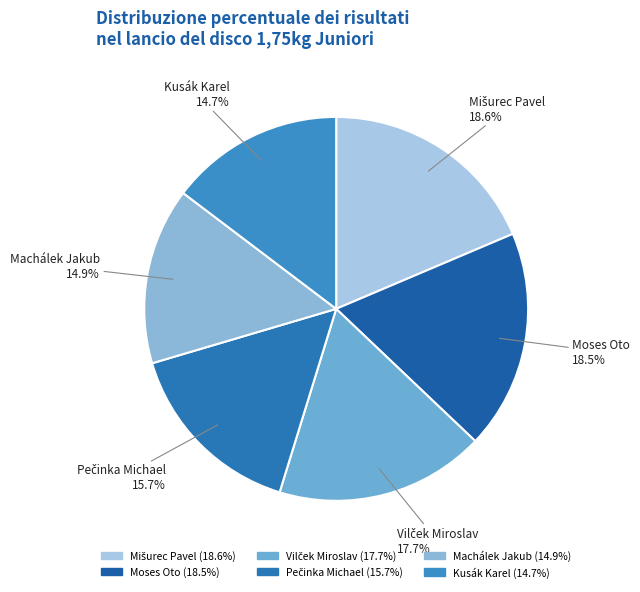

Approximately how many times larger is the value at Moses Oto compared to Machálek Jakub?

1.2